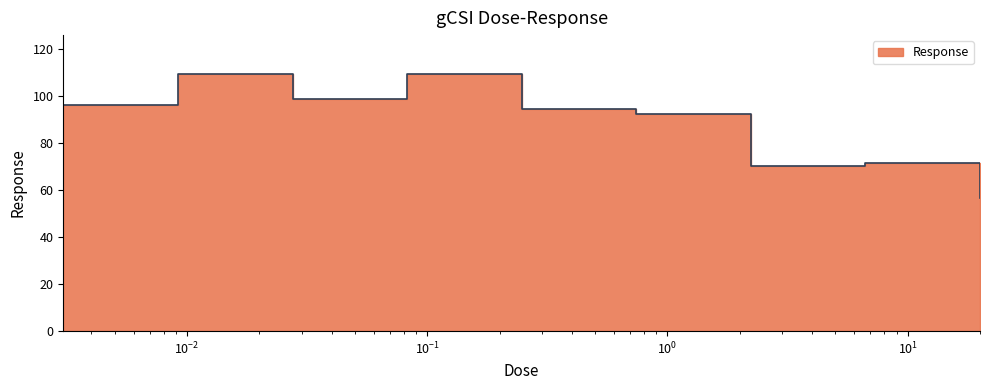

What is the difference between the values at 6.66667 and 0.0275?

27.1